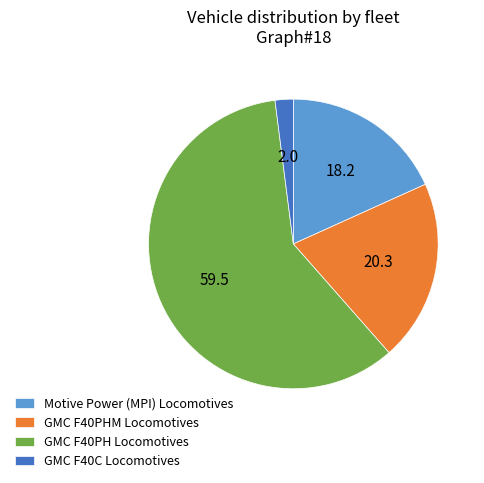

Which category has the biggest portion of the pie?

GMC F40PH Locomotives